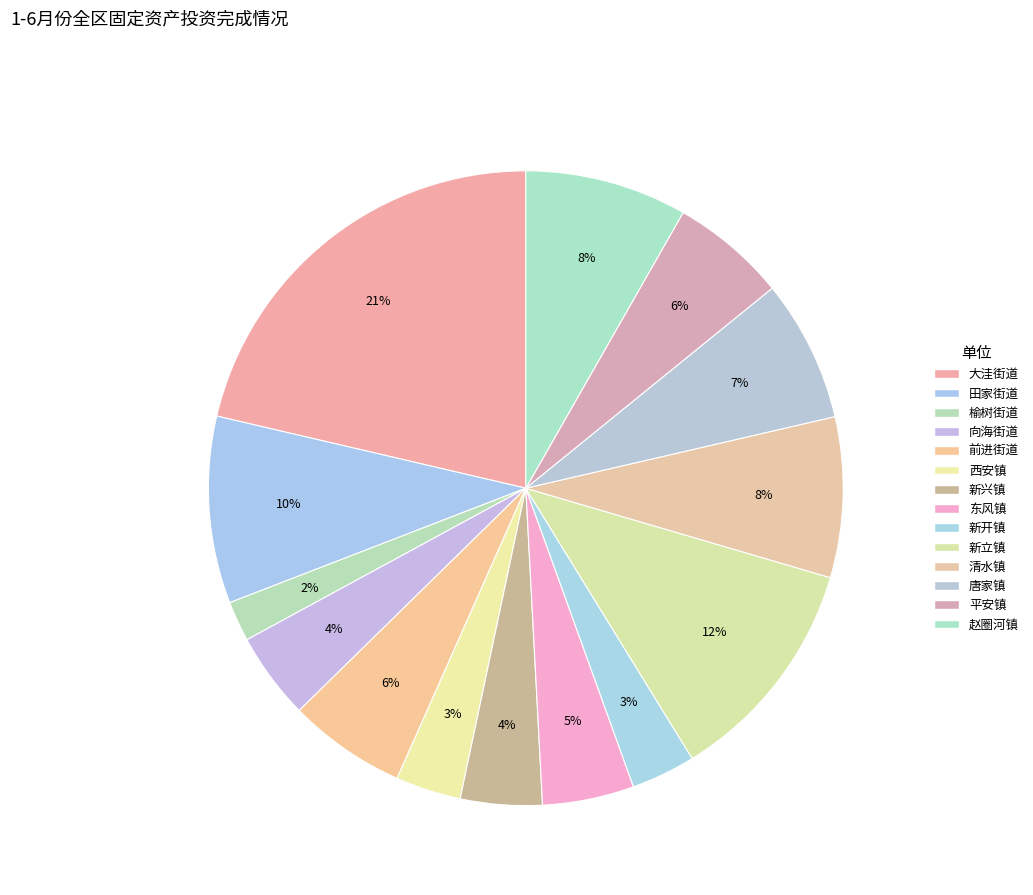

What is the largest slice in the pie chart?

大洼街道